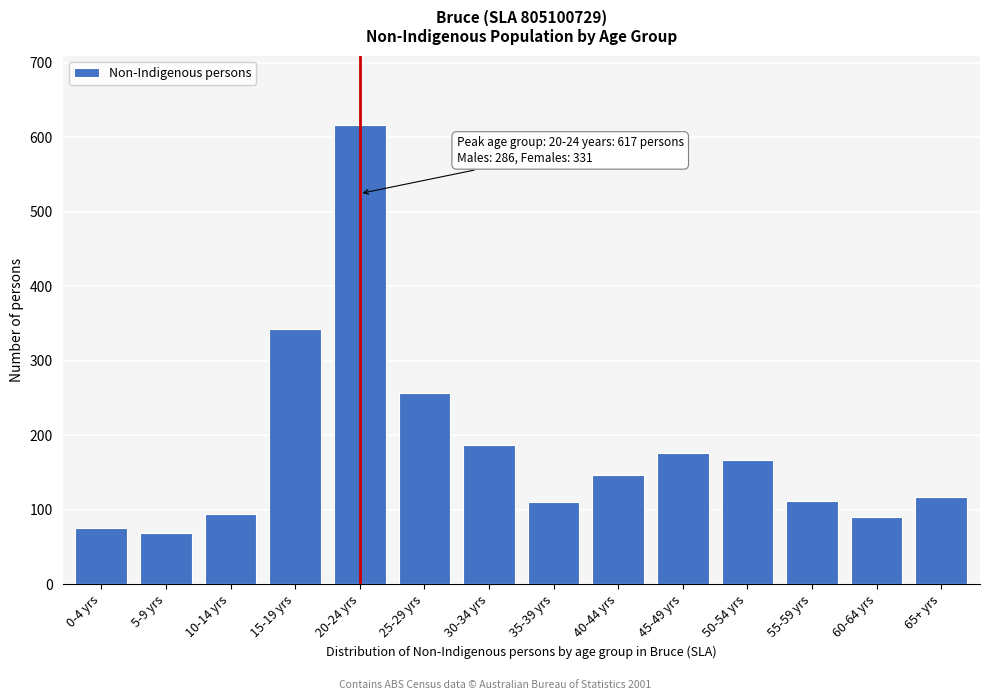

What is the value of the 11th bar from the left?

167